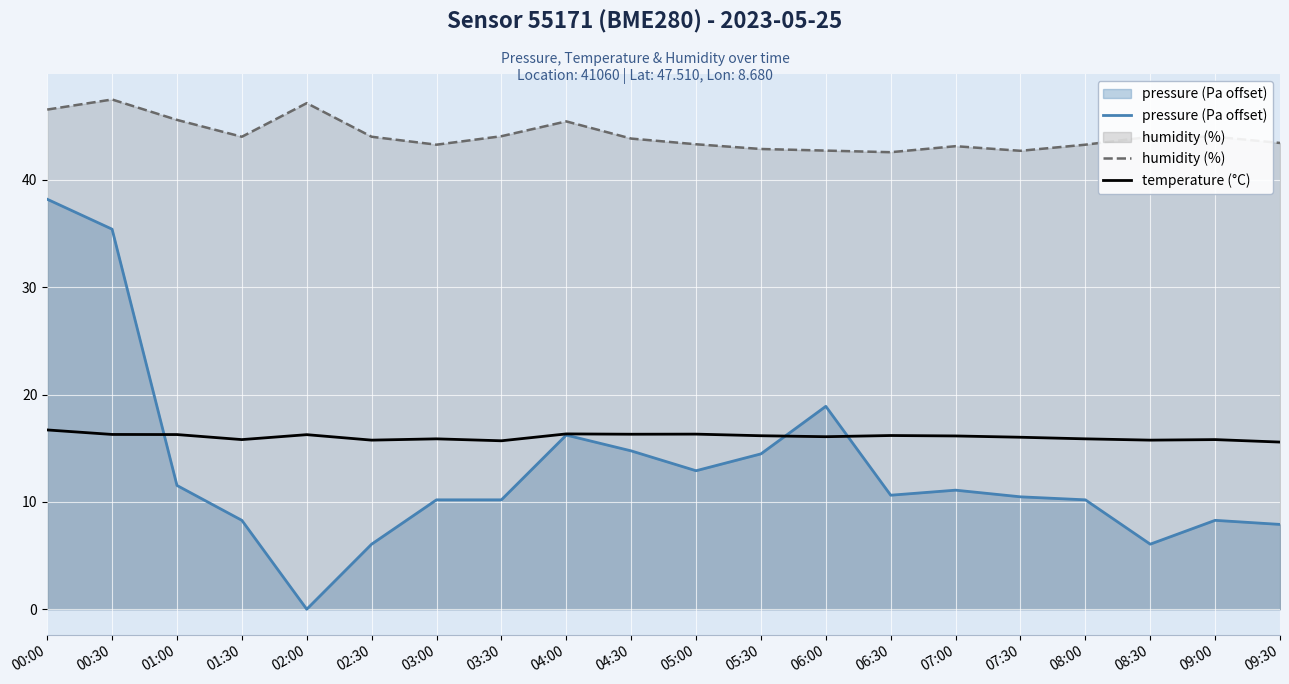

At which category does pressure (Pa offset) reach its first local valley?

02:00